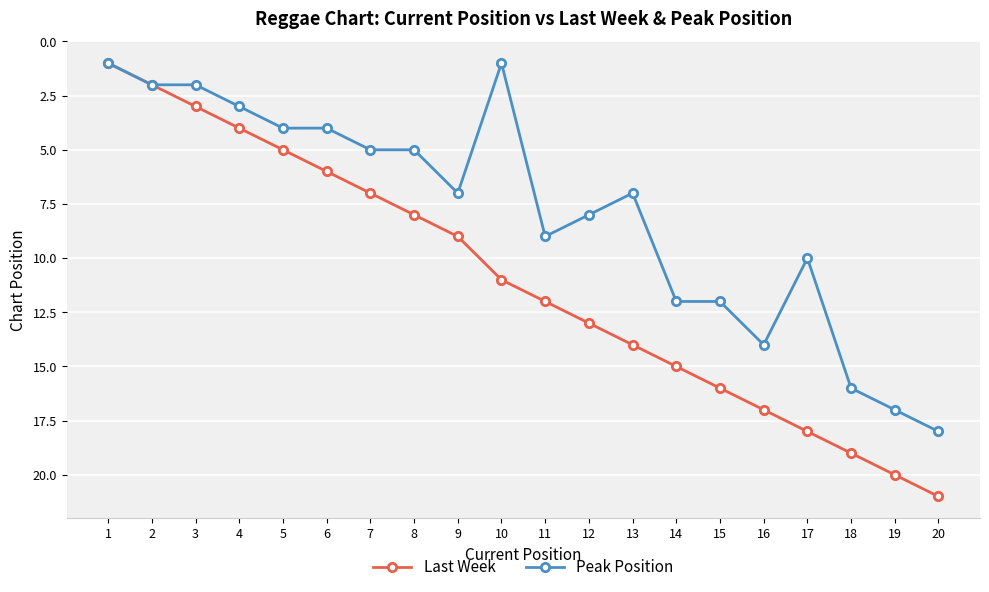

True or false: Peak Position has more than 1 points higher than both neighbors.

True